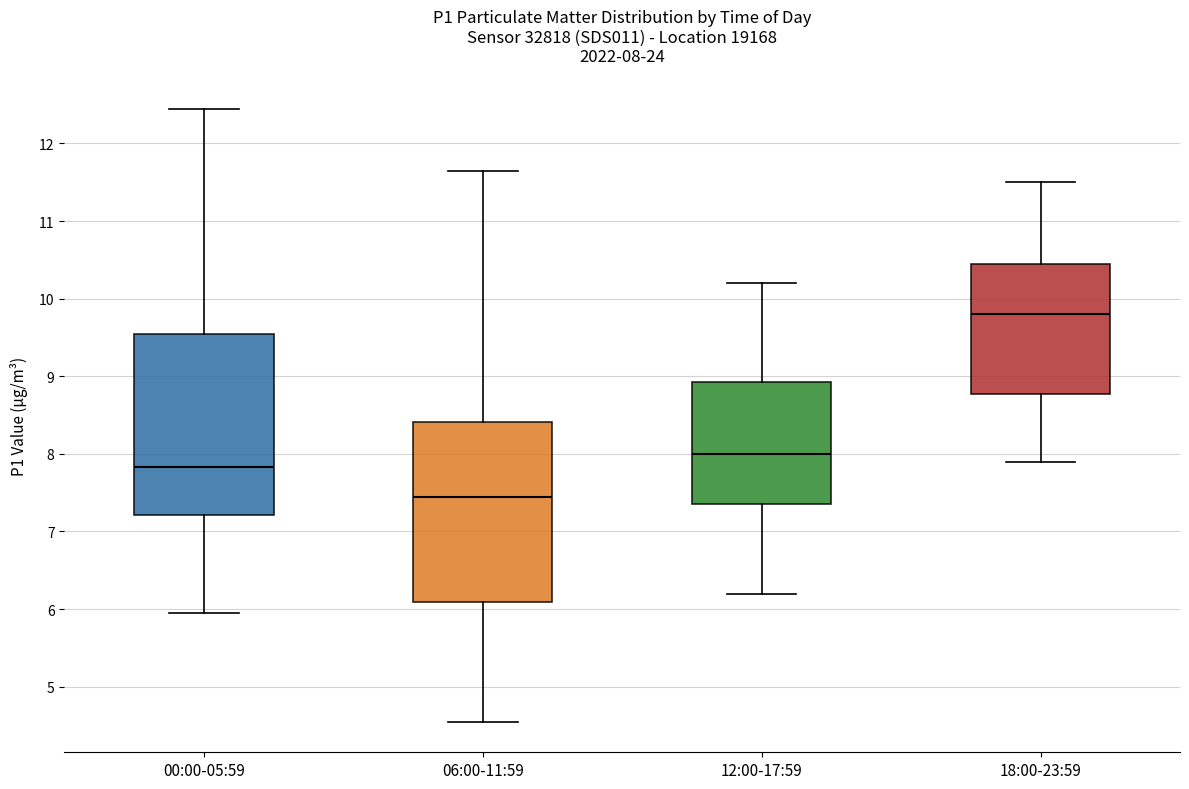

Which box's median line is the highest?

18:00-23:59